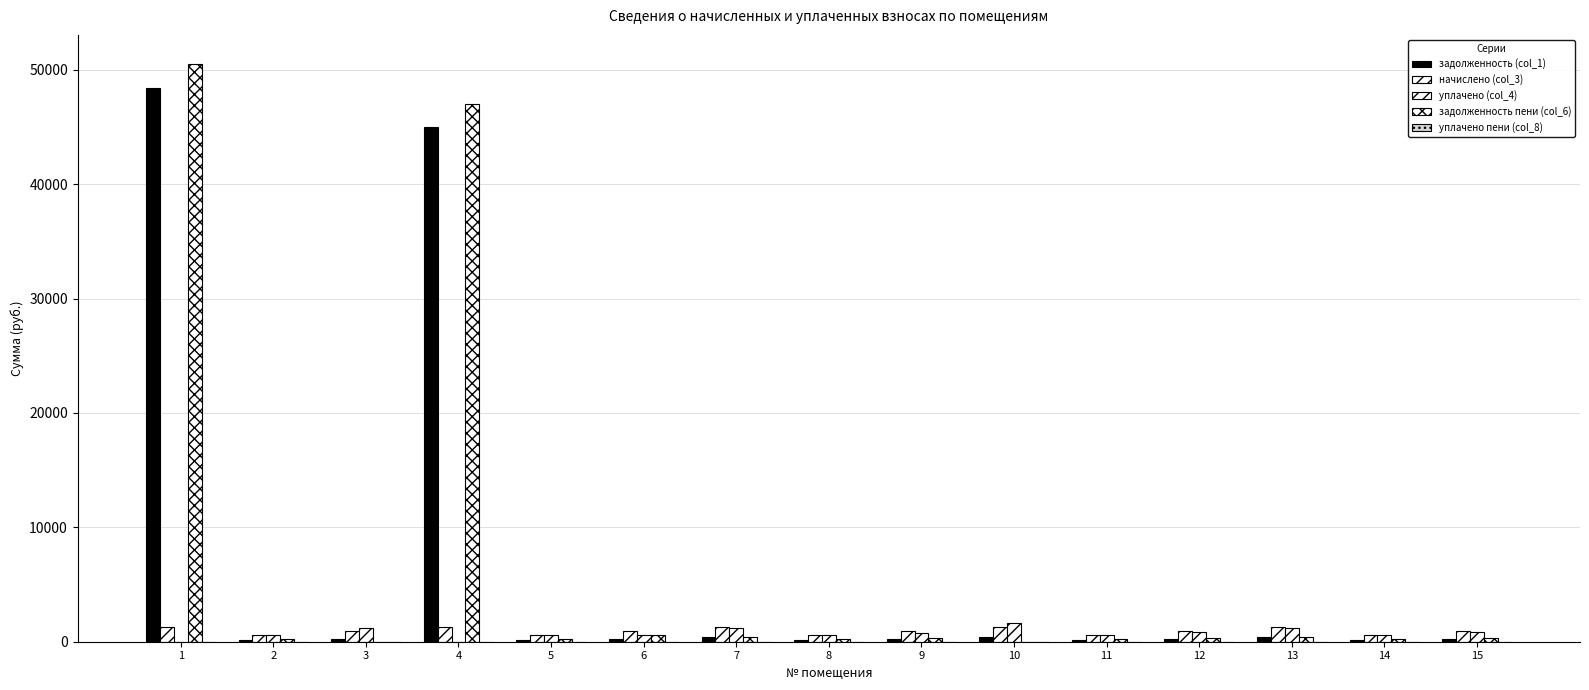

Count the number of data series in this chart.

5